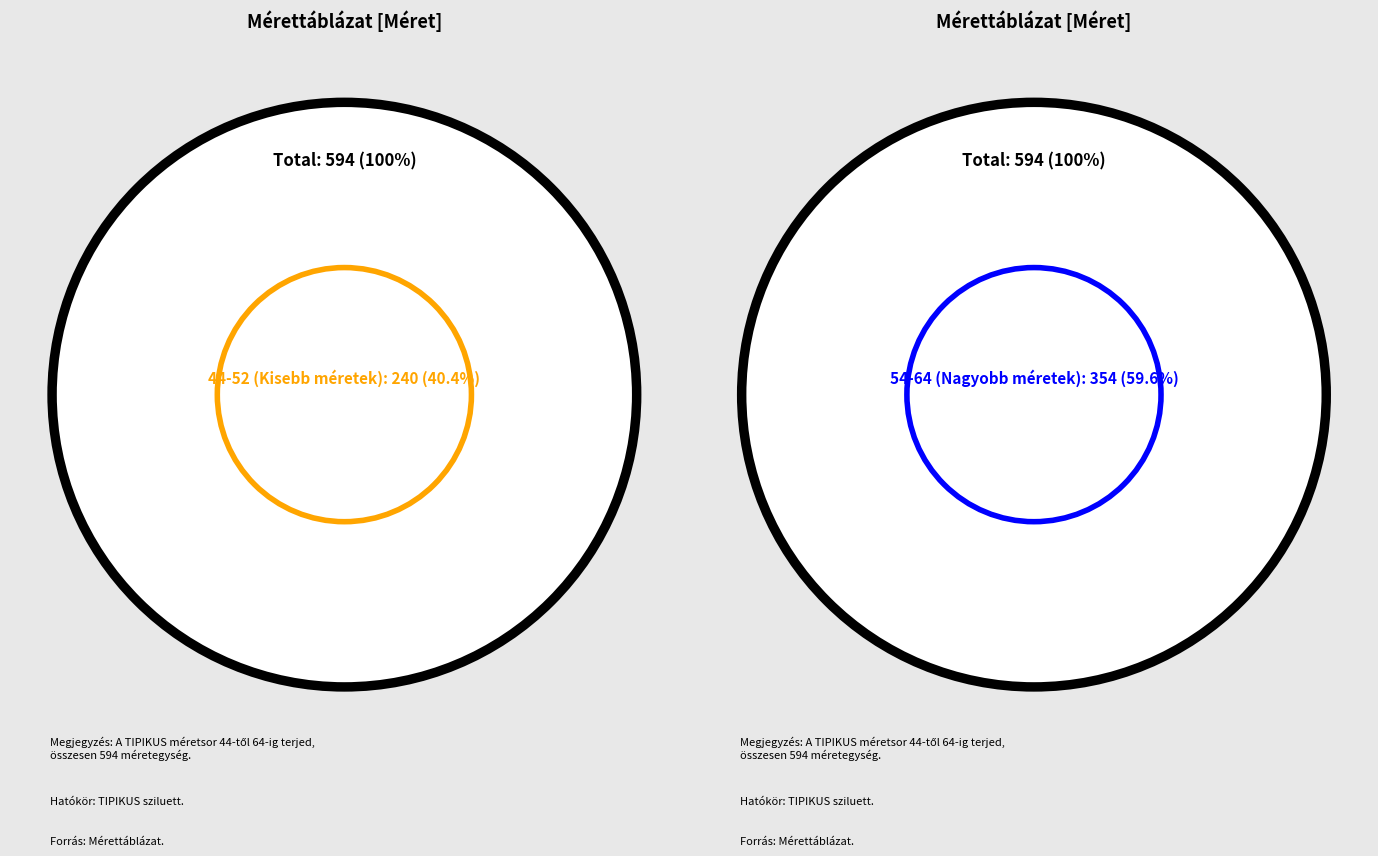

Which slice is the largest?

64